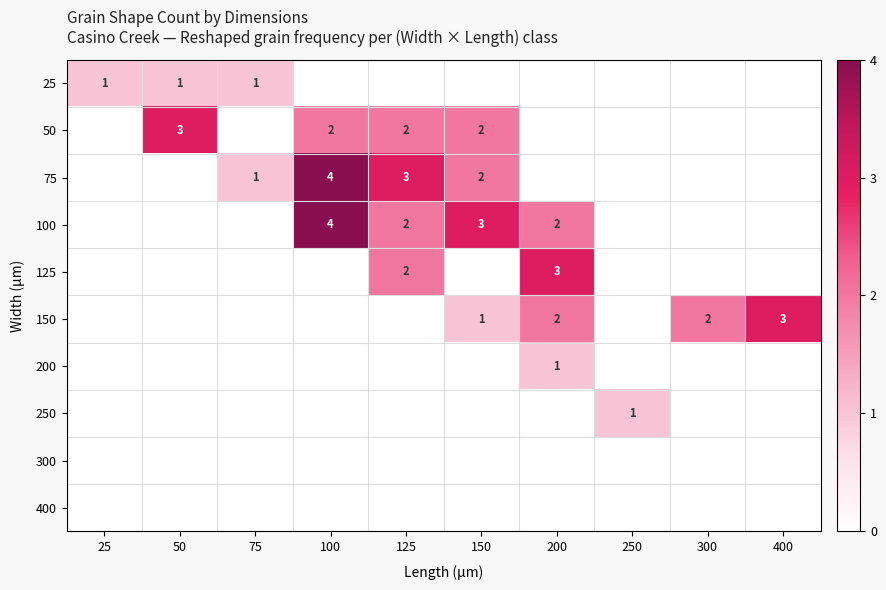

What is the greatest value displayed?

4